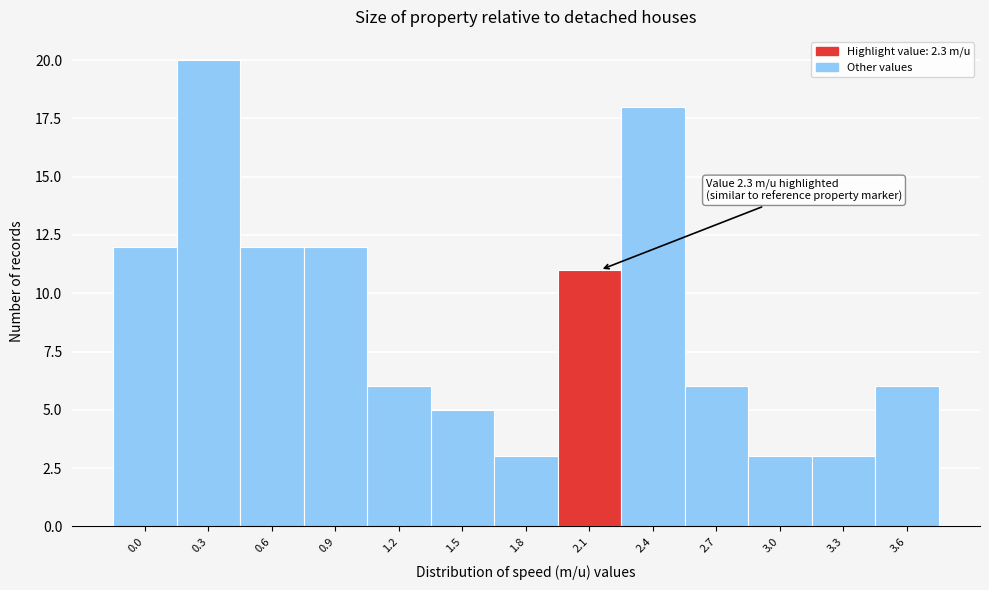

Reading left to right, extract all data points from this chart.

0.0=12	0.3=20	0.6=12	0.9=12	1.2=6	1.5=5	1.8=3	2.1=11	2.4=18	2.7=6	3.0=3	3.3=3	3.6=6